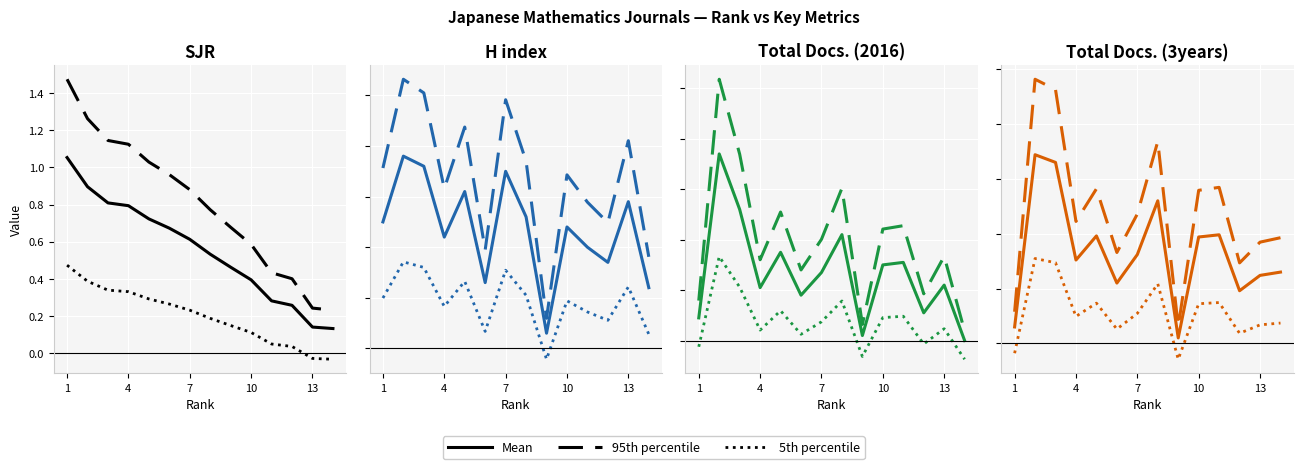

Between 9 and 13, which series saw the biggest shift?

95th percentile